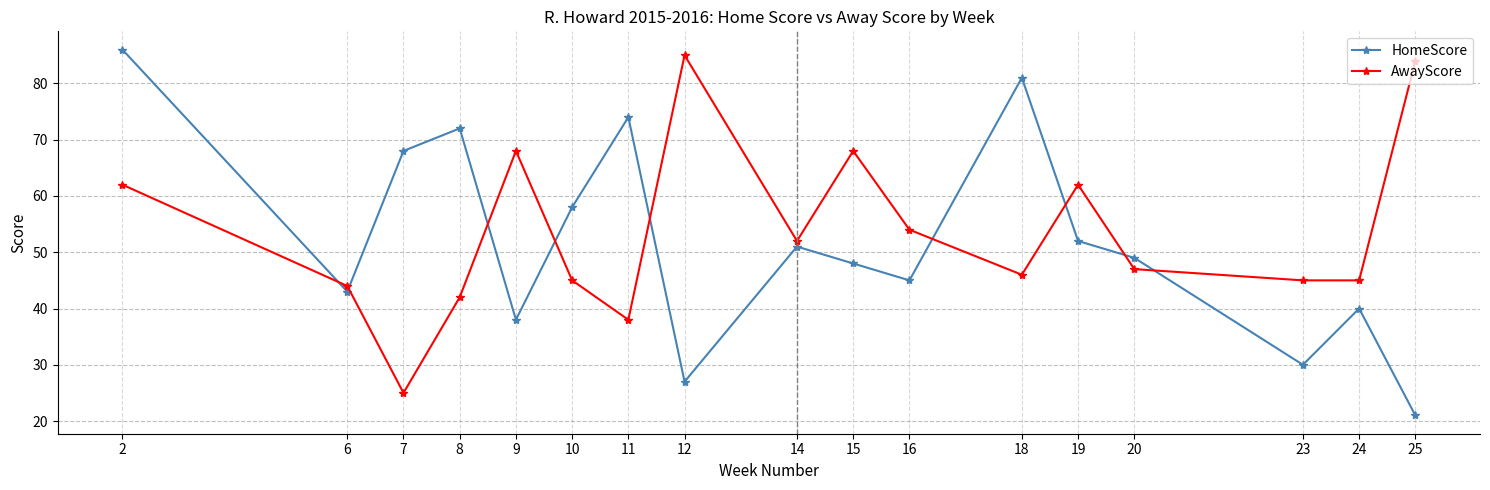

Does the chart have visible grid lines?

Yes